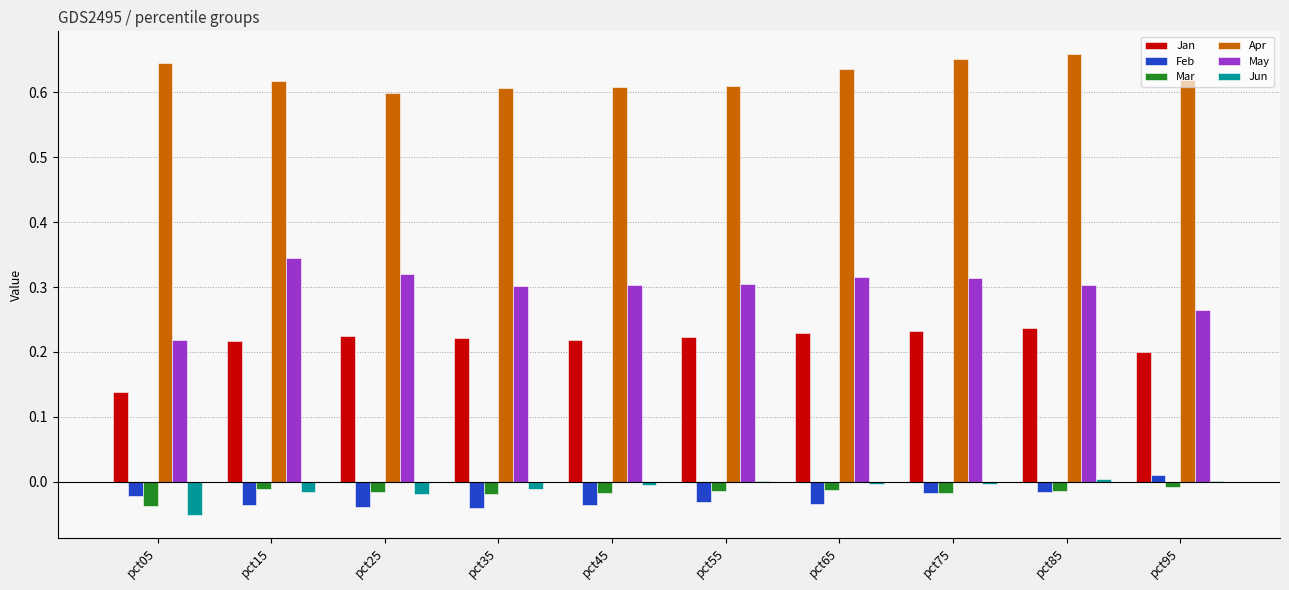

Which category has the highest value in the Feb series?

pct95